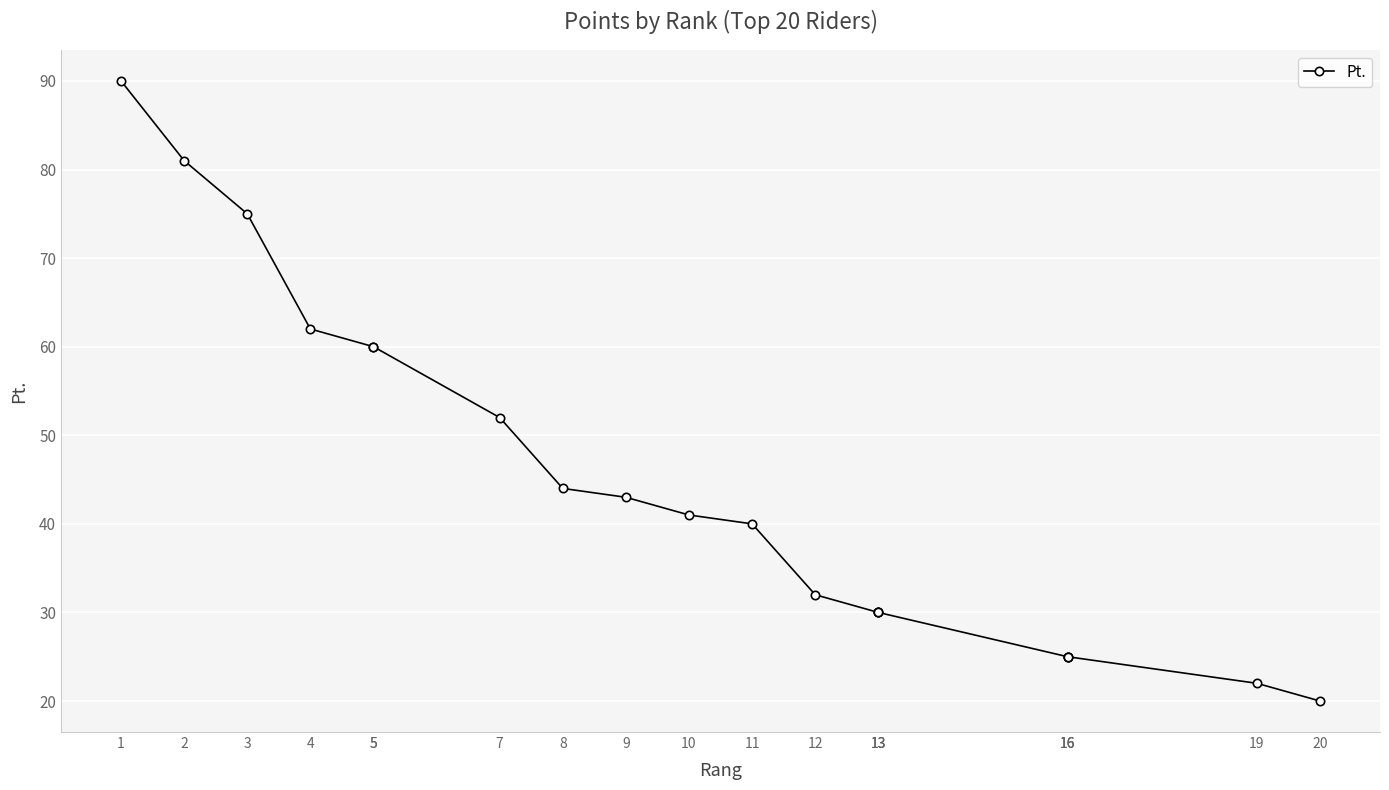

At which label is the value closest to 55?

7